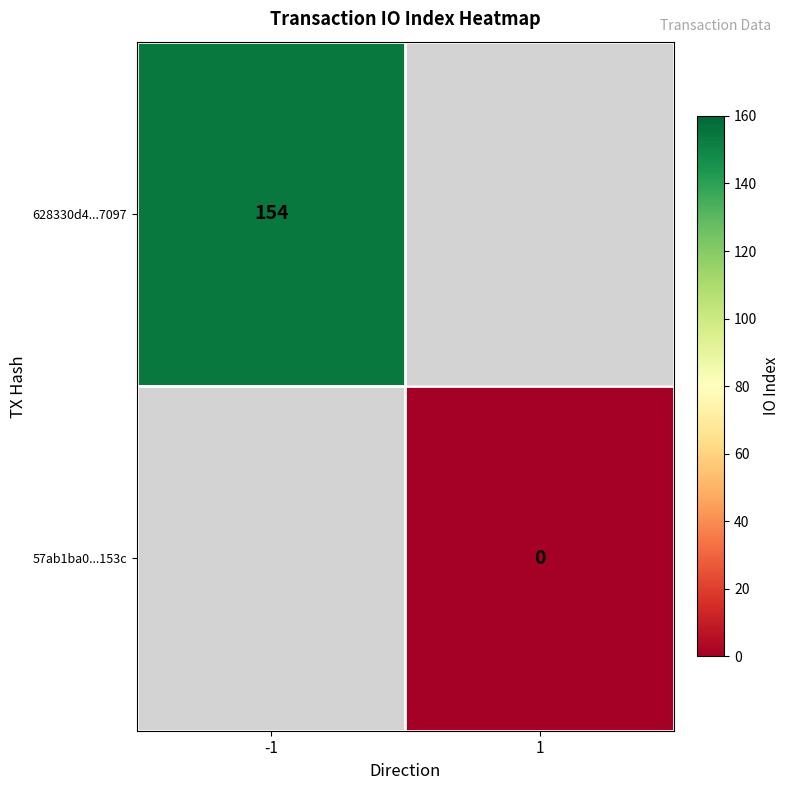

Is it true that 628330d4...7097 equals 238 at -1?

False